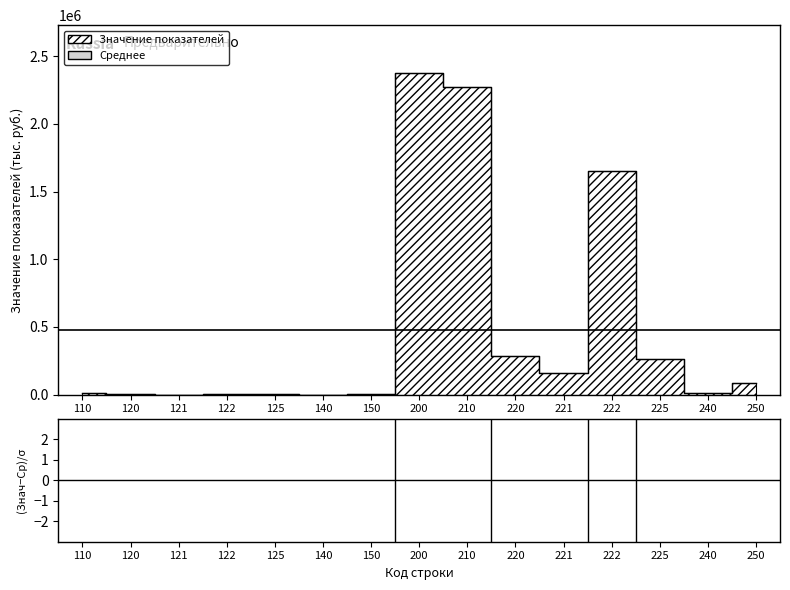

Is it true that the value at 120 is -9.9?

True